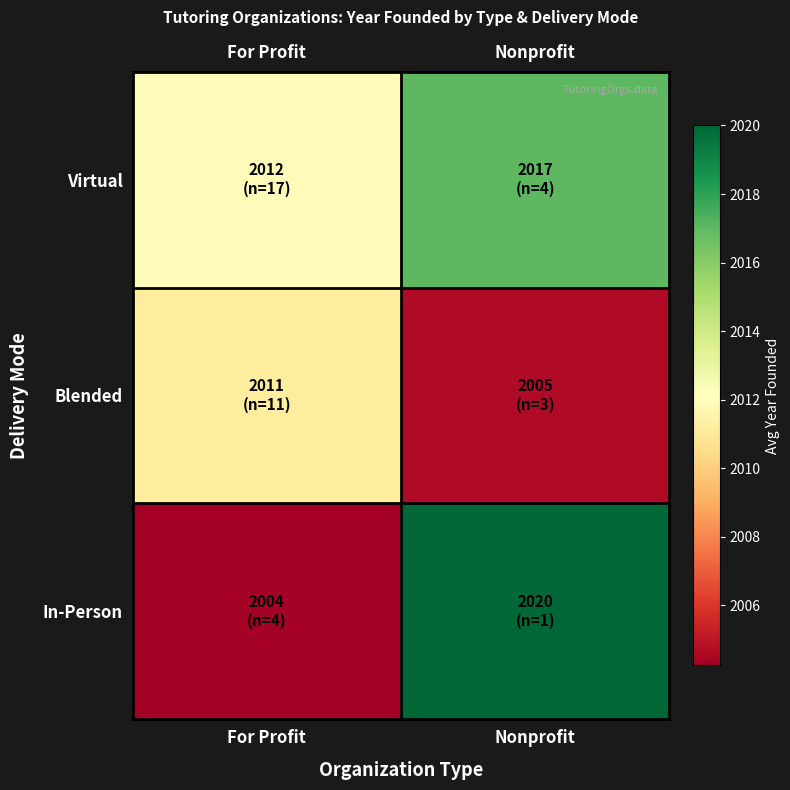

List the series in order of their overall mean, highest first.

Virtual, In-Person, Blended